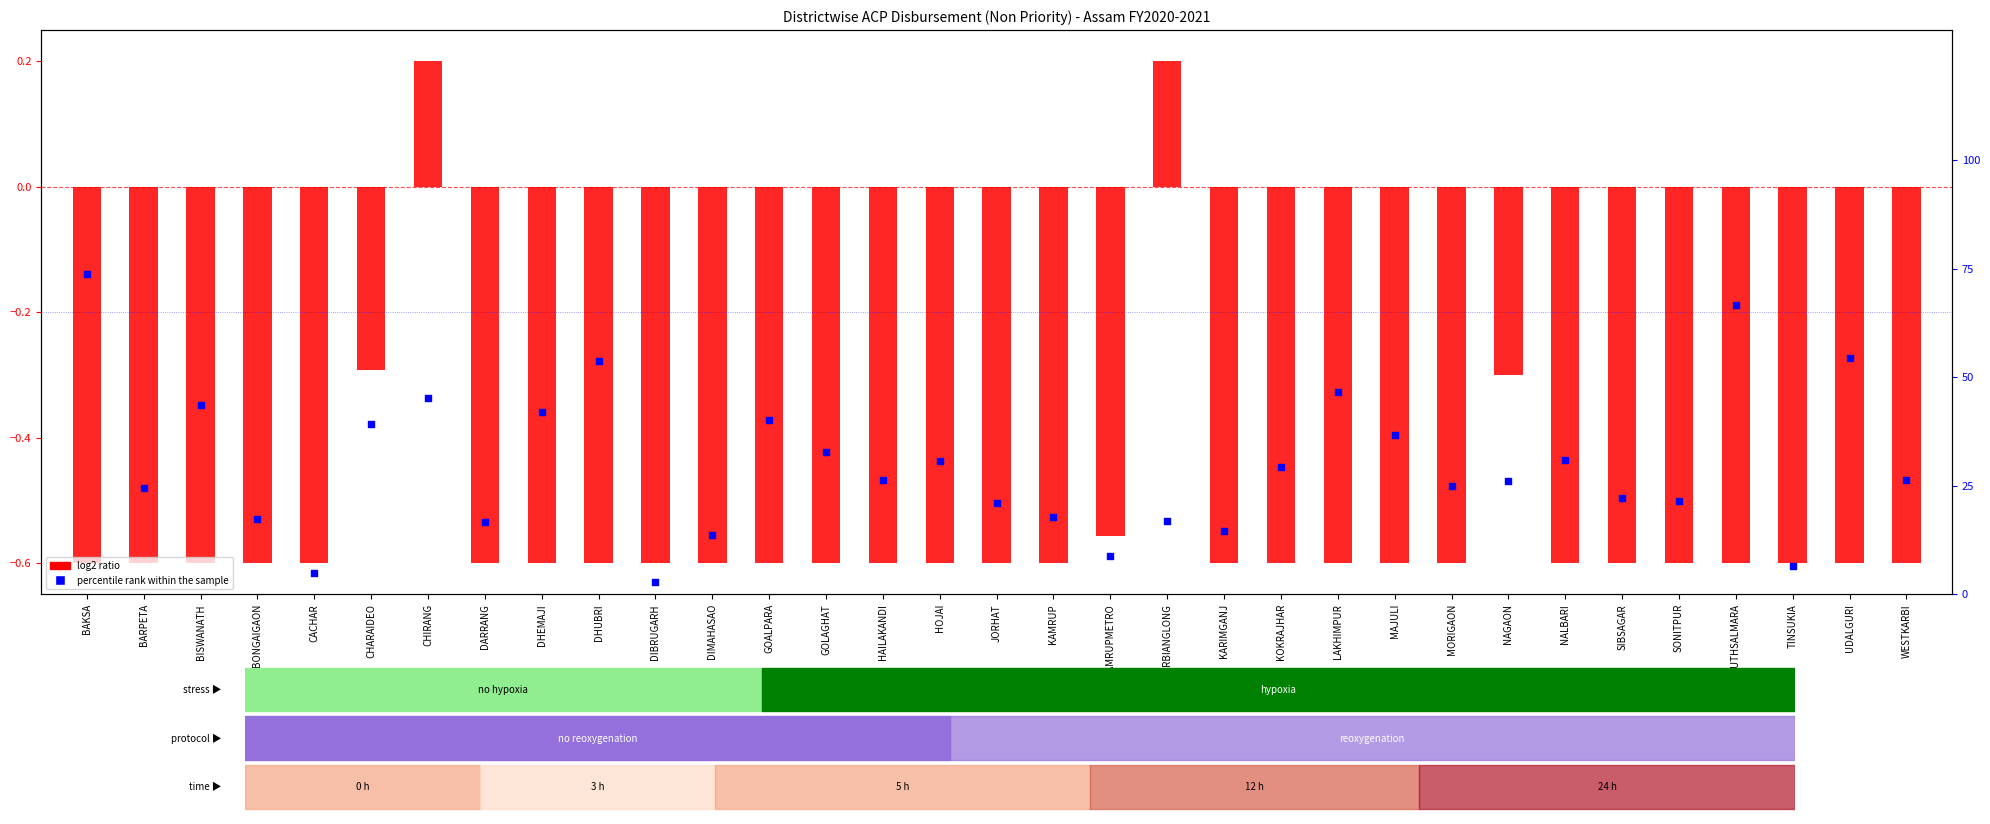

Which series has the widest spread of Y values?

percentile rank within the sample